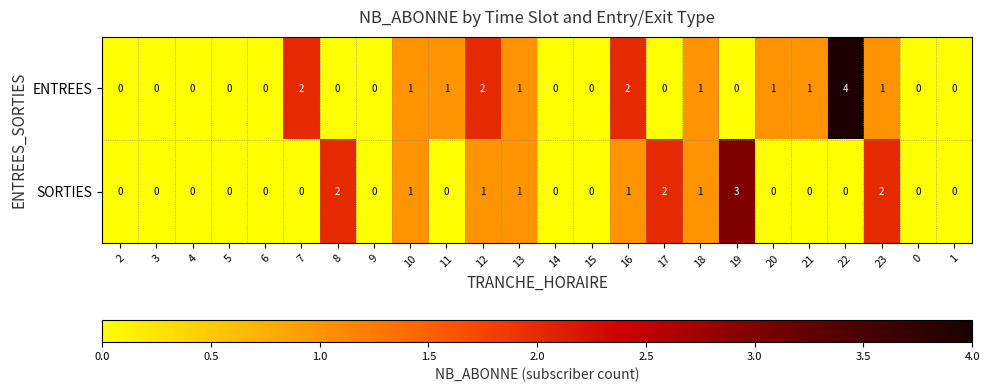

The SORTIES series shows 0 at 21. True or false?

True